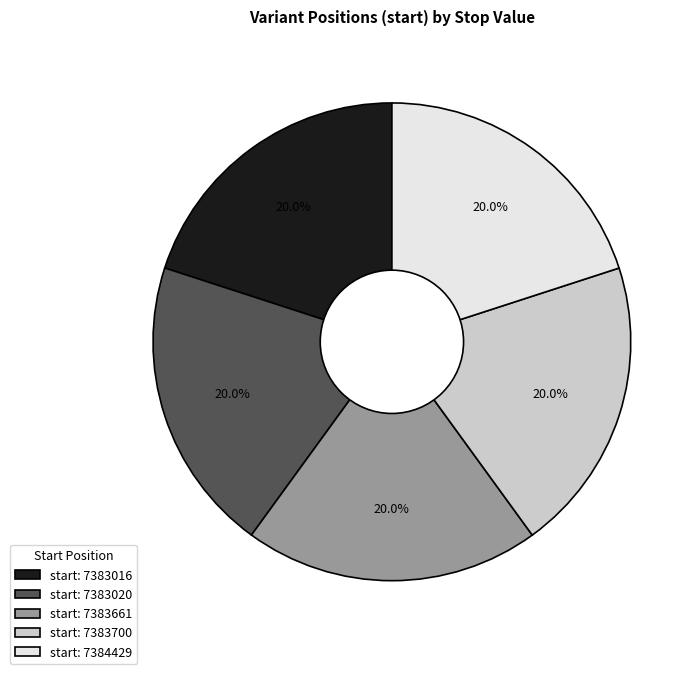

Does start: 7383700 account for over 50% of the chart?

No